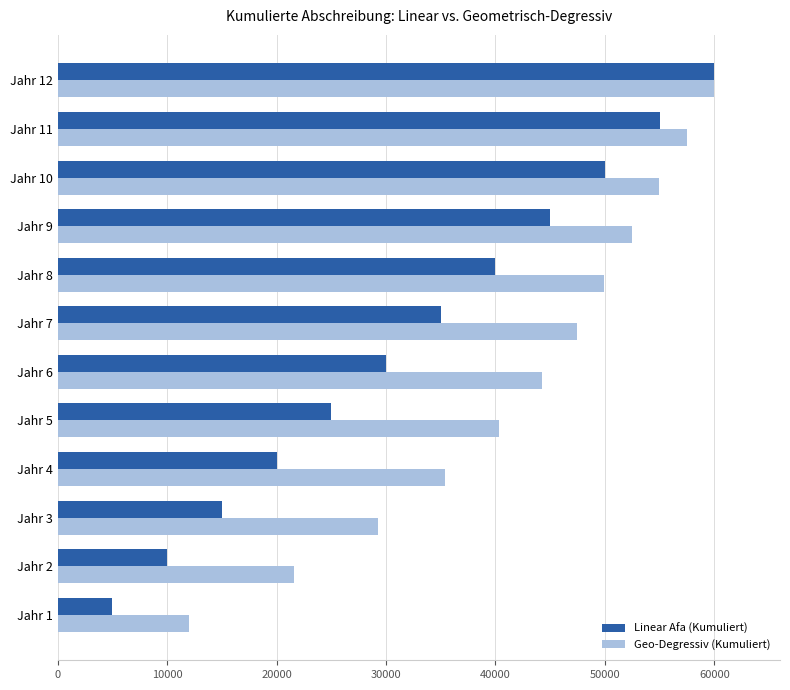

What is the sum of the Geo-Degressiv (Kumuliert) values at Jahr 2 and Jahr 10?

76566.8